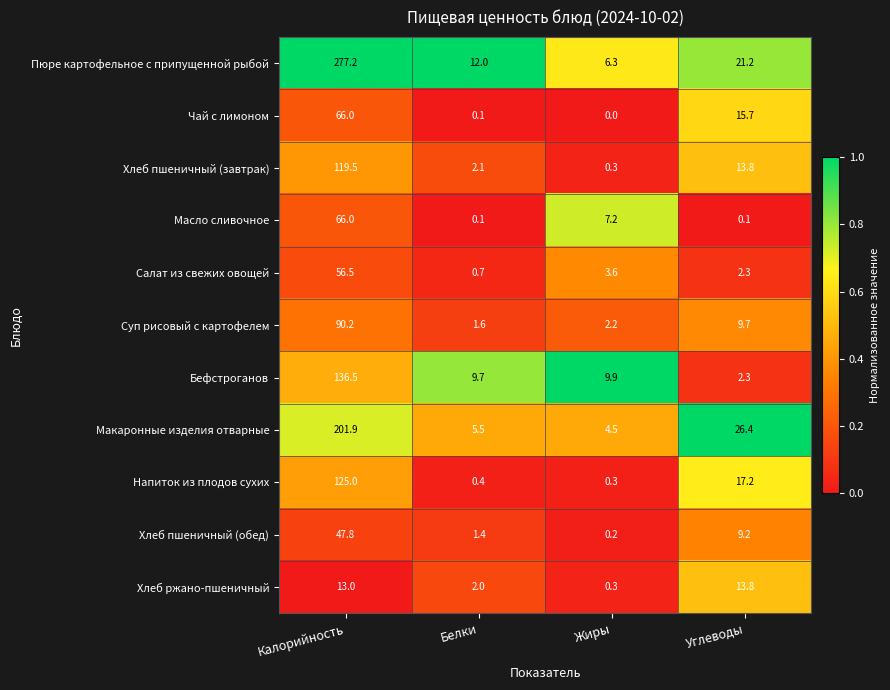

What is the approximate value of Хлеб пшеничный (обед) at Белки?

1.4